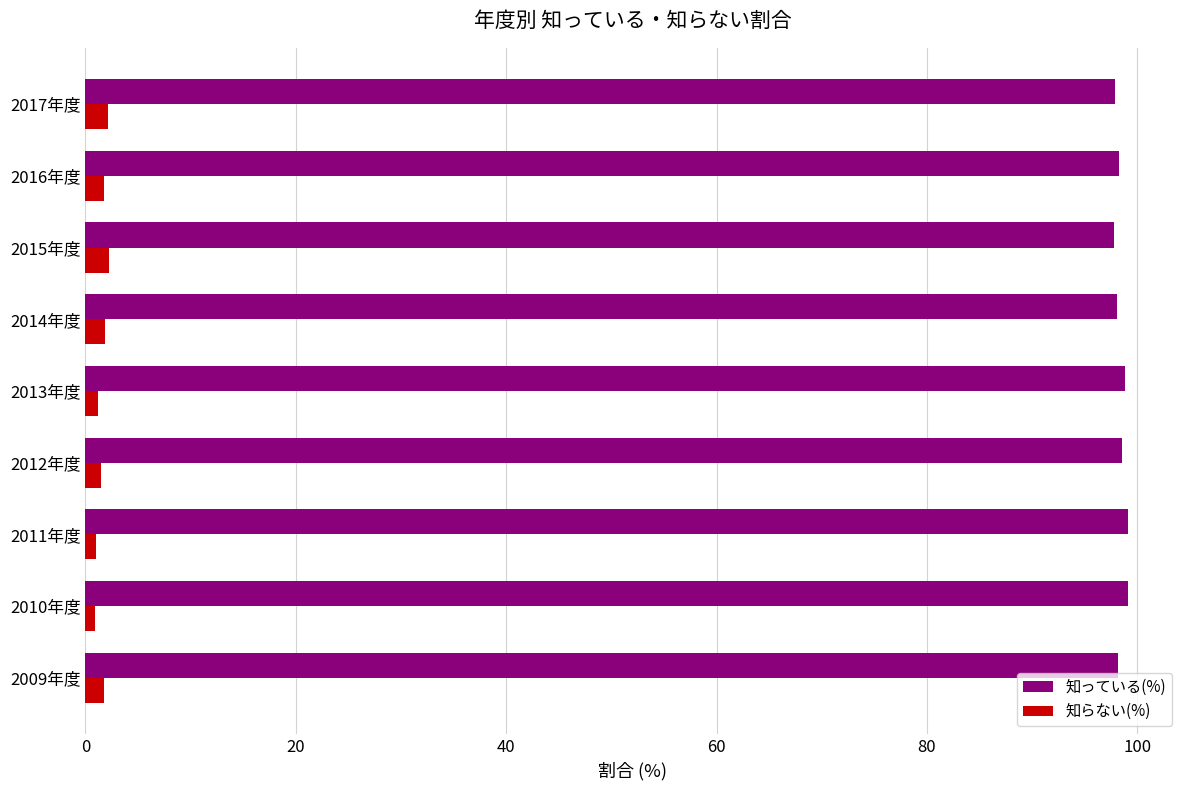

What are all the series names shown in the legend?

知っている(%), 知らない(%)